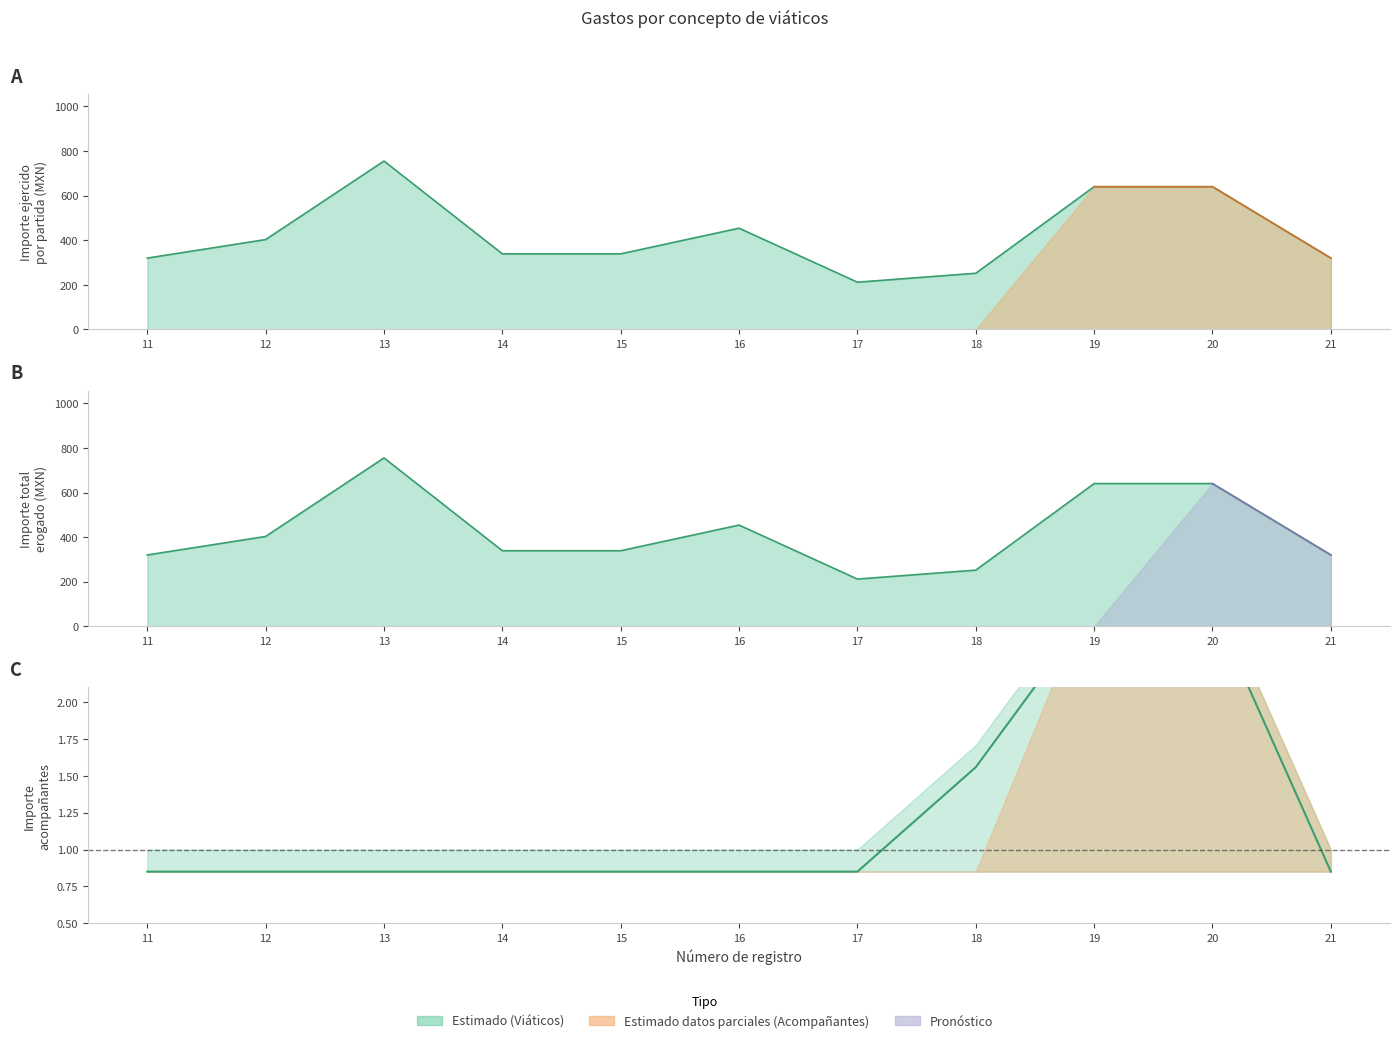

Is it true that Importe total erogado (col_26) equals 753.0 at 16?

False